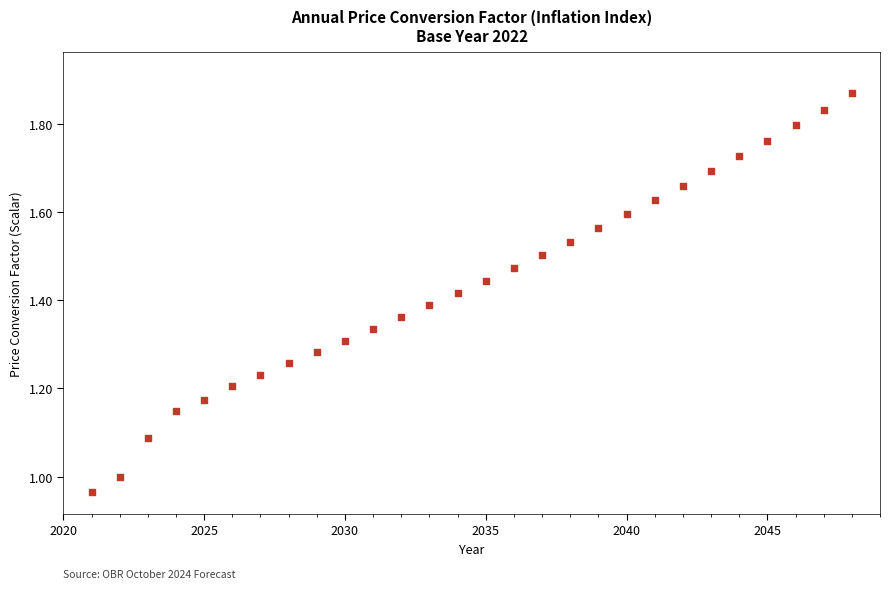

What is the range of Y values (max minus min)?

0.9